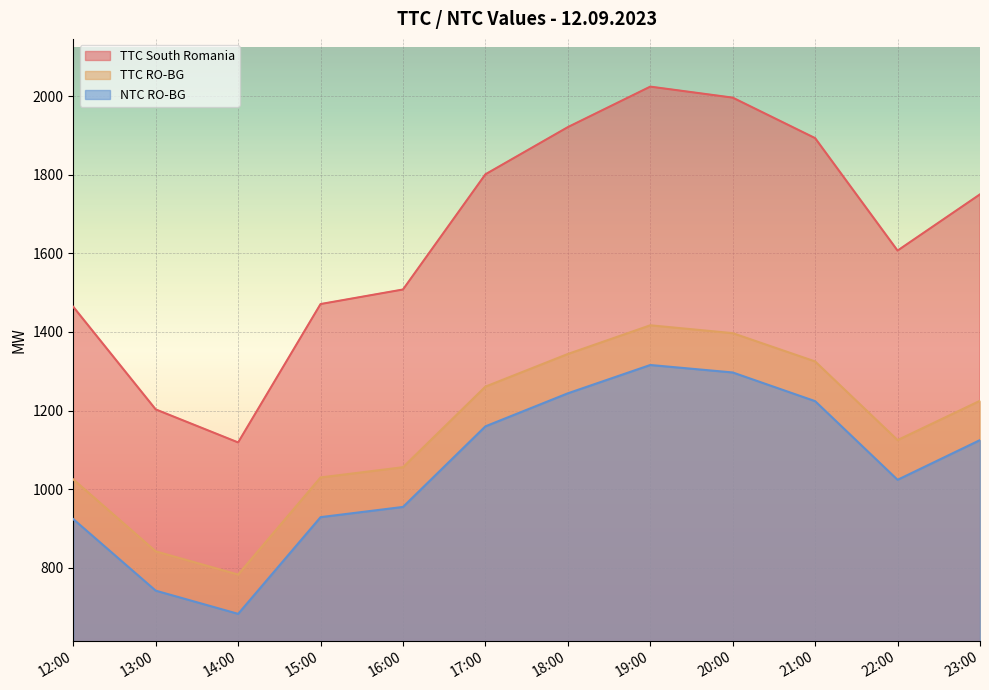

At which label does TTC RO-BG reach its minimum?

14:00